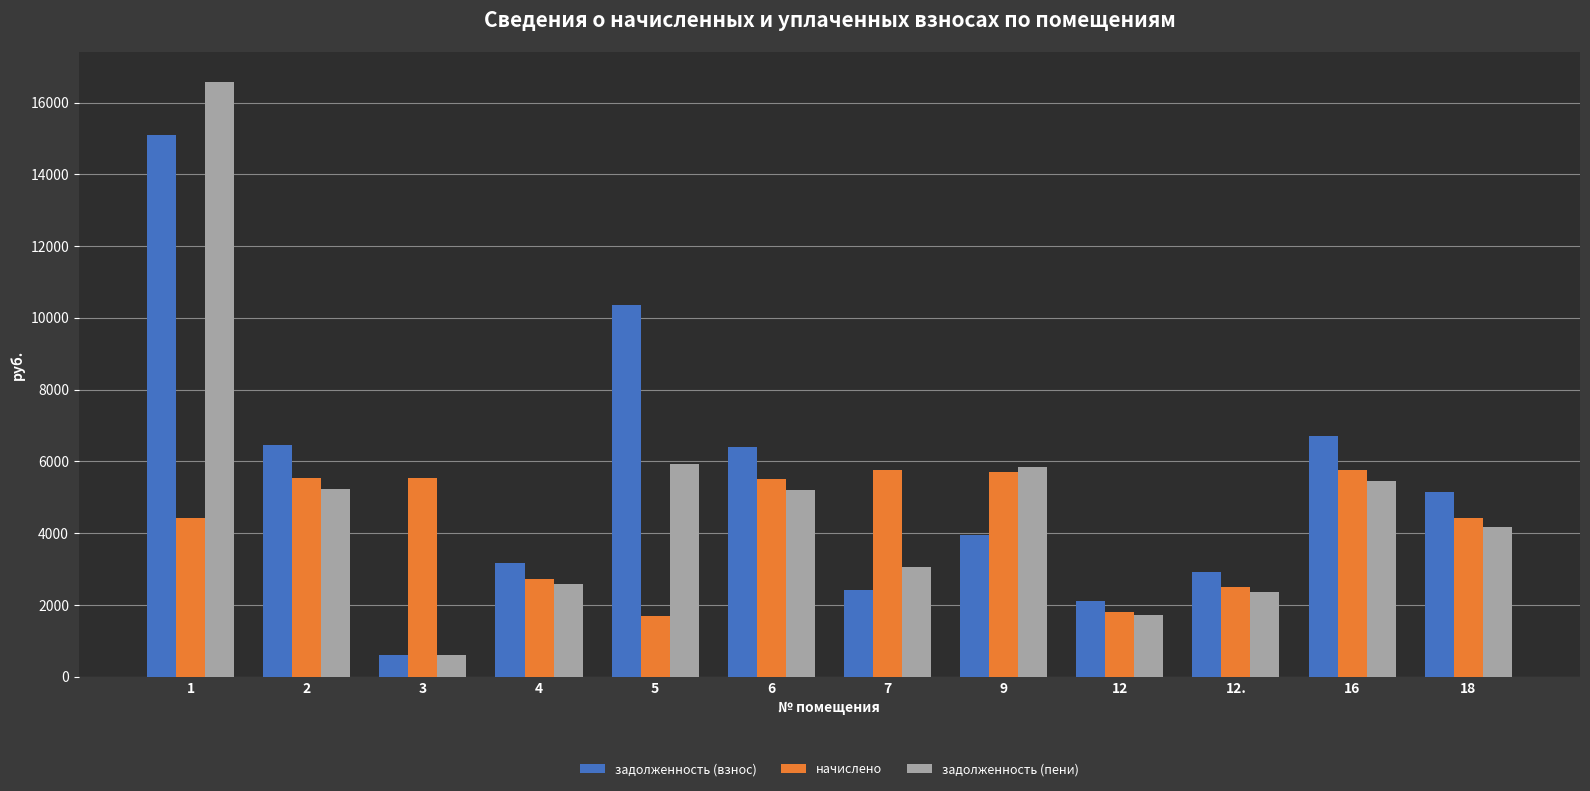

What position from the left is 2?

2